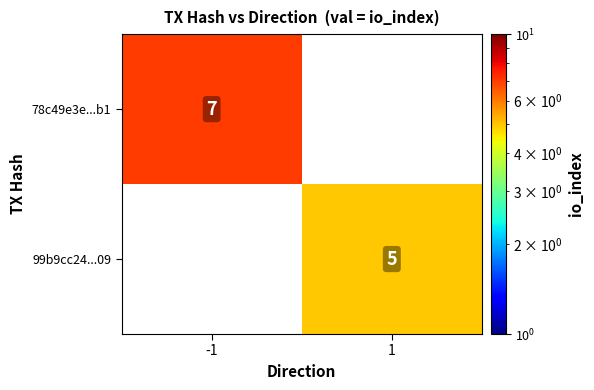

The value of 78c49e3e...b1 at -1 is 10. True or false?

False